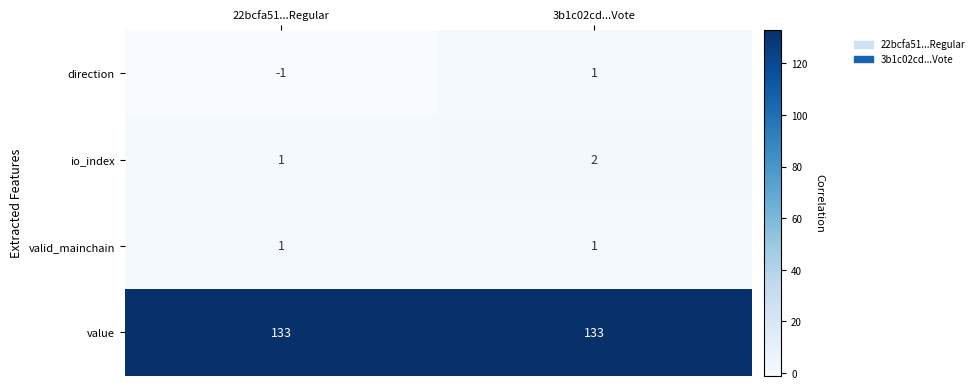

What is the approximate value of value at 3b1c02cd...Vote?

133